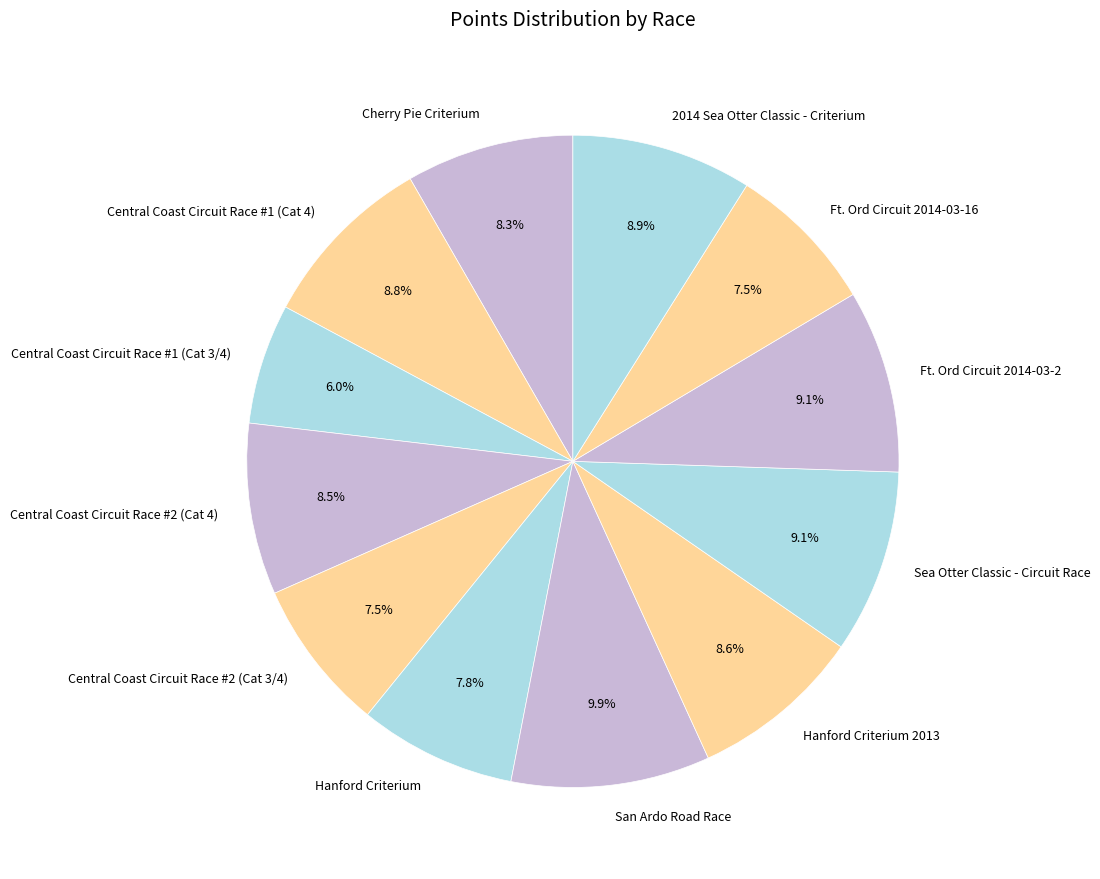

To the nearest percent, what is the difference between the Hanford Criterium and Sea Otter Classic - Circuit Race slice percentages?

1%